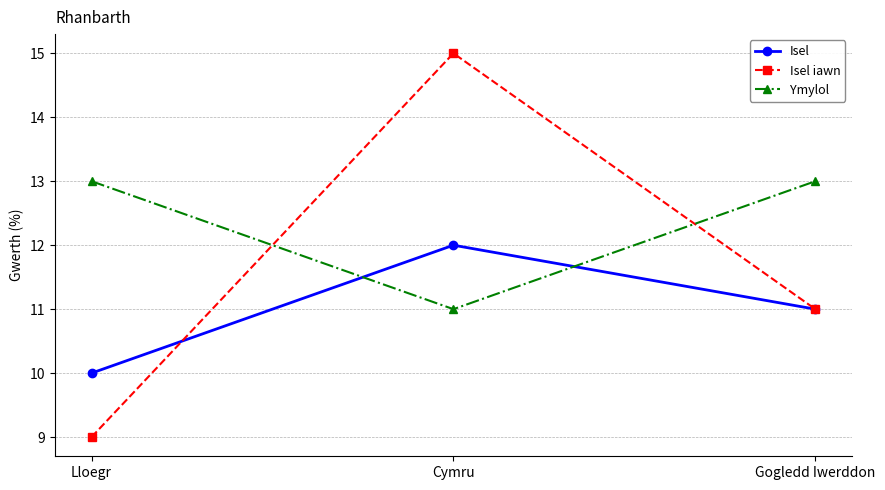

Reading right to left, transcribe all the data shown in this chart.

Isel: 11	12	10
Isel iawn: 11	15	9
Ymylol: 13	11	13